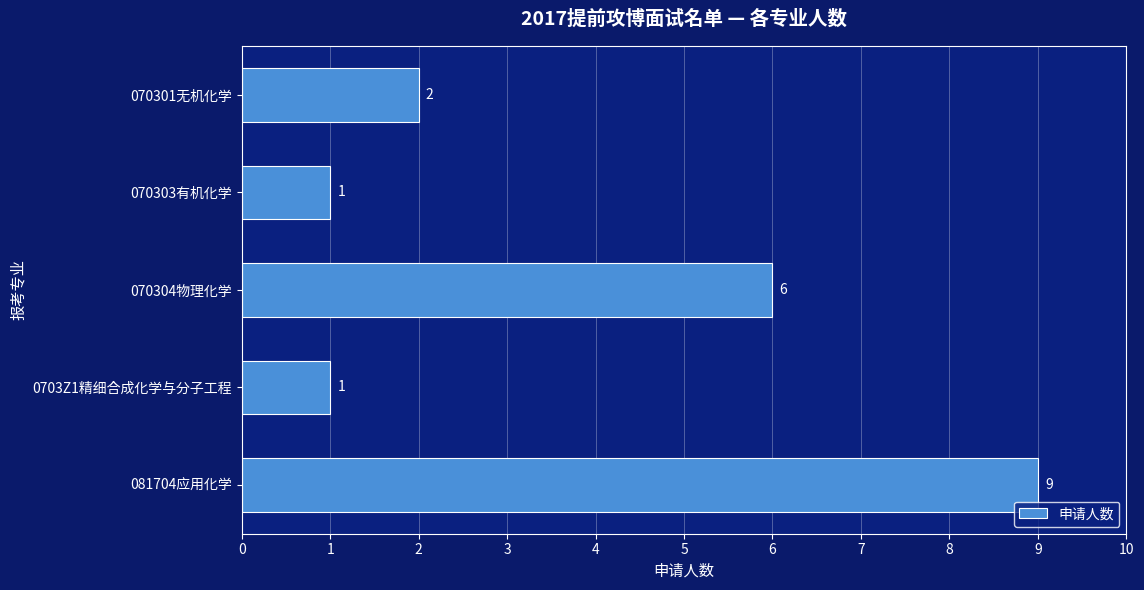

At which label is the value closest to 5?

070304物理化学